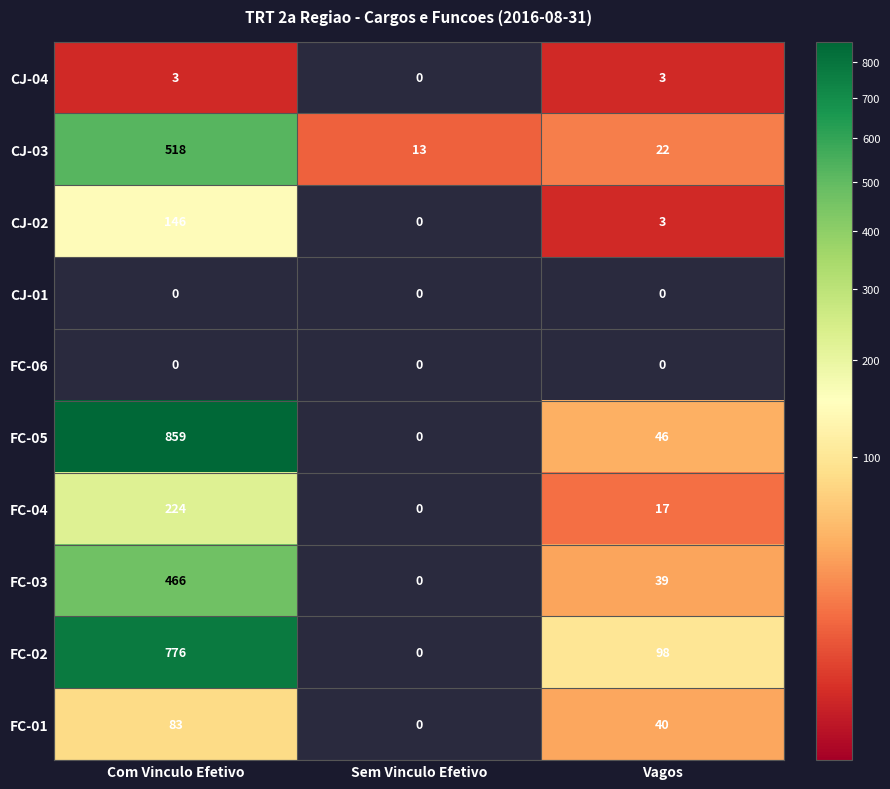

Between Com Vinculo Efetivo and Vagos, which is larger?

Com Vinculo Efetivo